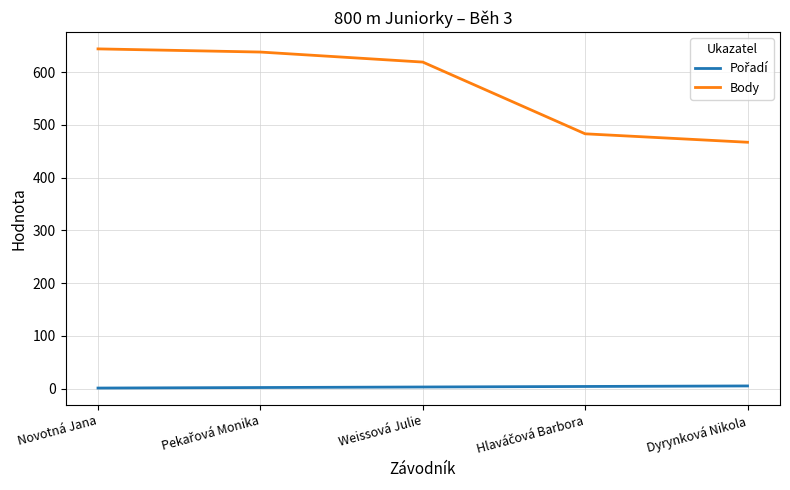

Which series has the largest range (max minus min)?

Body